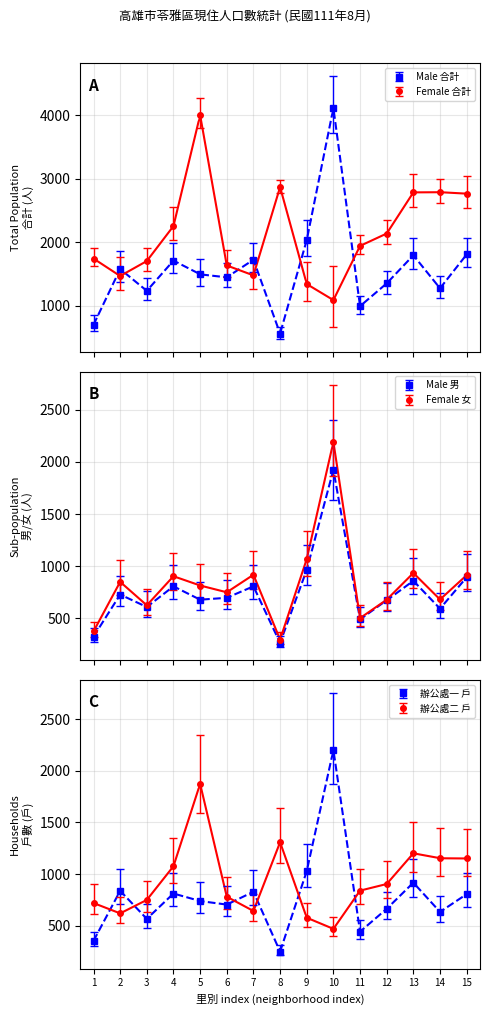

What is the maximum value shown in the chart?

4118